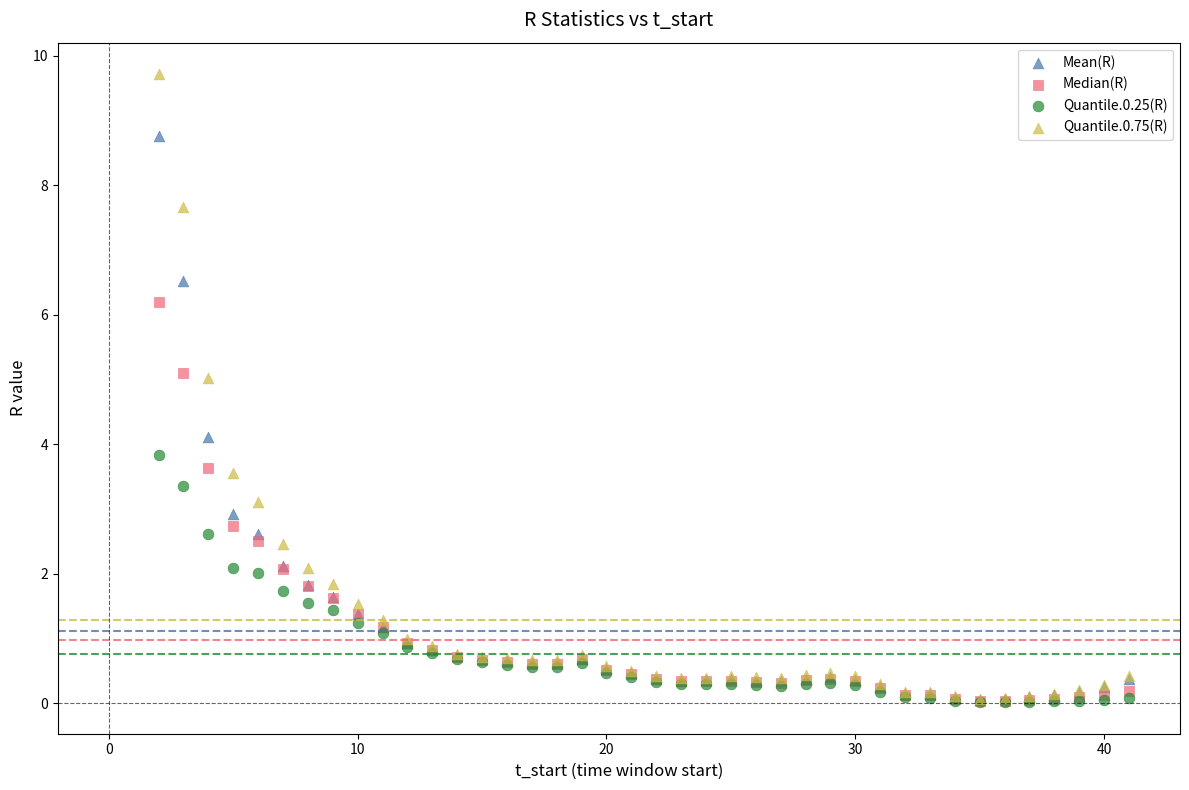

What are all the series names shown in the legend?

Mean(R), Median(R), Quantile.0.25(R), Quantile.0.75(R)